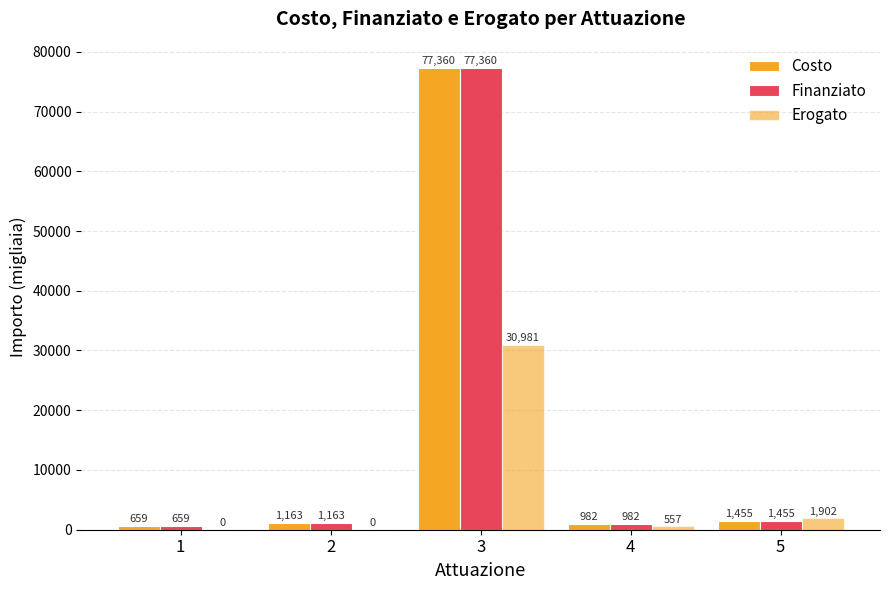

What is the lowest value of the Costo series?

659.1